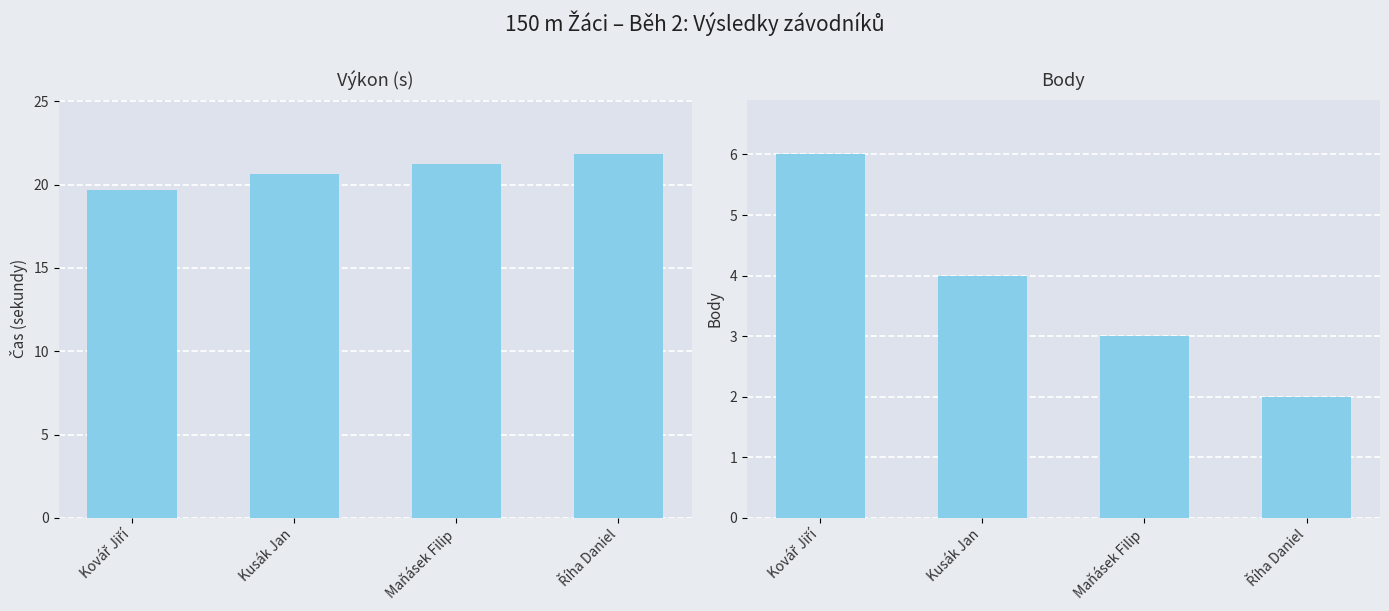

Between Kovář Jiří and Kusák Jan, which is larger?

Kusák Jan